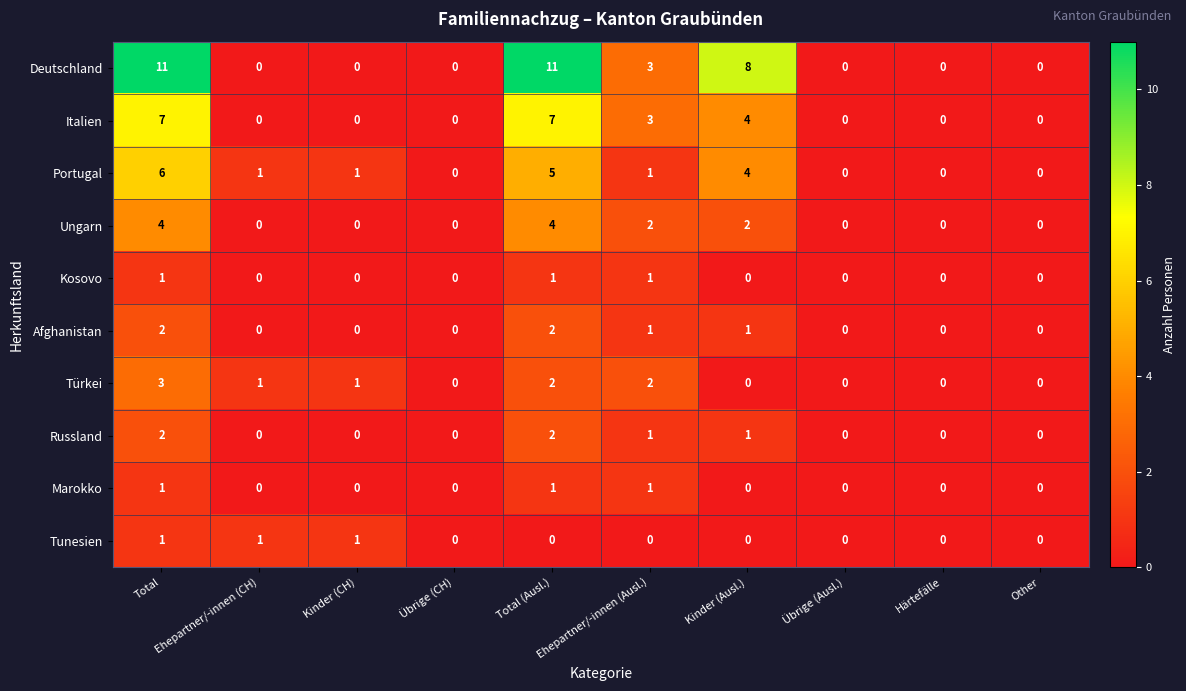

Is the value of Afghanistan at Übrige (CH) greater than the value of Italien at Kinder (Ausl.)?

No